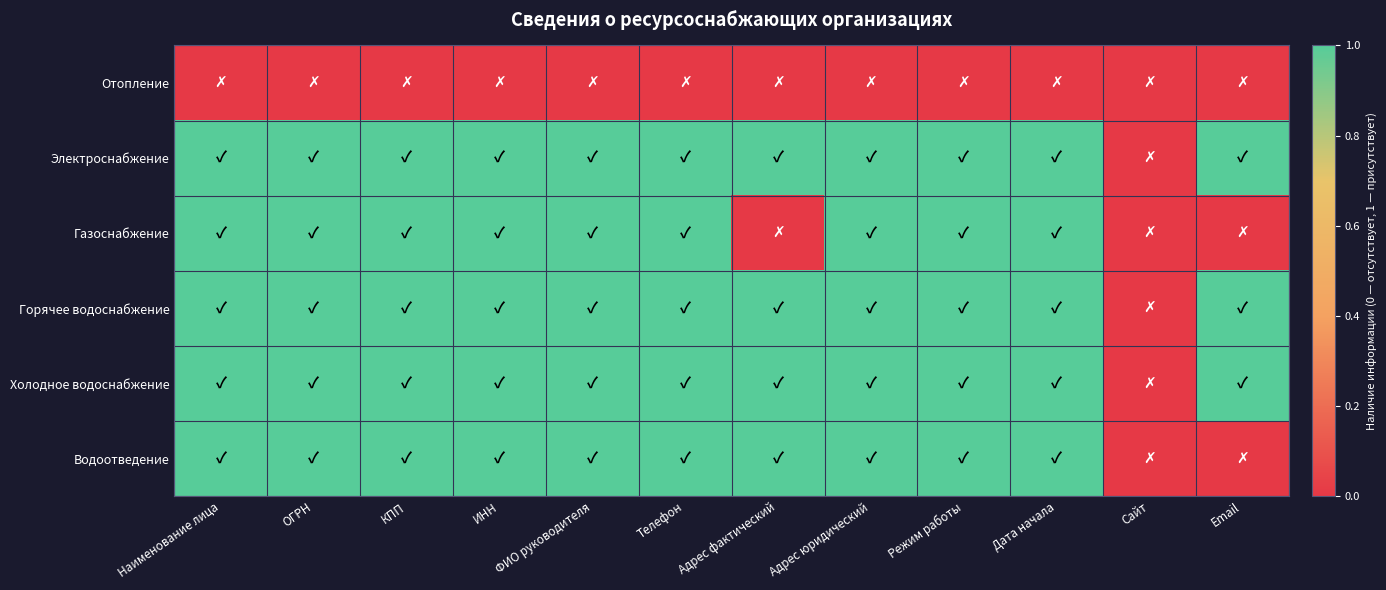

What is the spread (max minus min) of values at Дата начала?

1